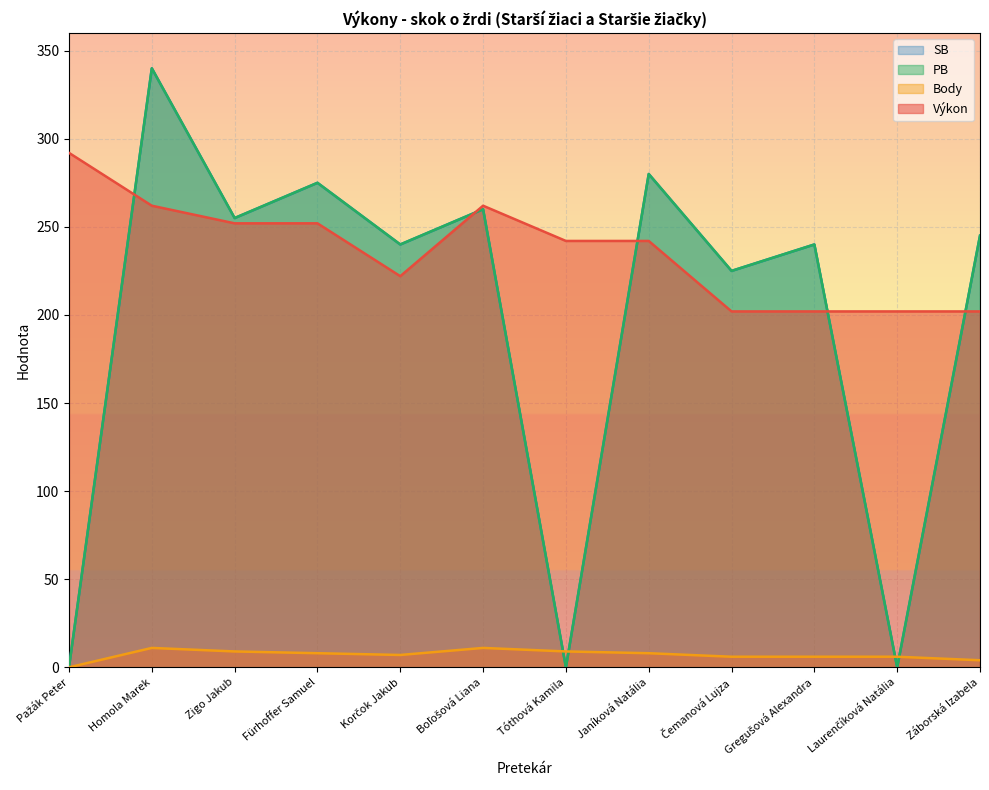

Reading left to right, list all the values displayed in this chart.

Výkon: Pažák Peter=292	Homola Marek=262	Zigo Jakub=252	Fürhoffer Samuel=252	Korčok Jakub=222	Boľošová Liana=262	Tóthová Kamila=242	Janíková Natália=242	Čemanová Lujza=202	Gregušová Alexandra=202	Laurenčíková Natália=202	Záborská Izabela=202
Body: Pažák Peter=0	Homola Marek=11	Zigo Jakub=9	Fürhoffer Samuel=8	Korčok Jakub=7	Boľošová Liana=11	Tóthová Kamila=9	Janíková Natália=8	Čemanová Lujza=6	Gregušová Alexandra=6	Laurenčíková Natália=6	Záborská Izabela=4
PB: Pažák Peter=0	Homola Marek=340	Zigo Jakub=255	Fürhoffer Samuel=275	Korčok Jakub=240	Boľošová Liana=260	Tóthová Kamila=0	Janíková Natália=280	Čemanová Lujza=225	Gregušová Alexandra=240	Laurenčíková Natália=0	Záborská Izabela=245
SB: Pažák Peter=0	Homola Marek=340	Zigo Jakub=255	Fürhoffer Samuel=275	Korčok Jakub=240	Boľošová Liana=260	Tóthová Kamila=0	Janíková Natália=280	Čemanová Lujza=225	Gregušová Alexandra=240	Laurenčíková Natália=0	Záborská Izabela=245